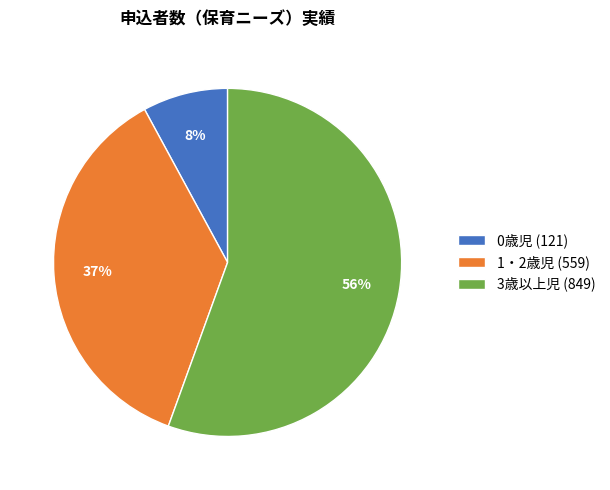

Is there any slice that represents more than half of the pie?

Yes